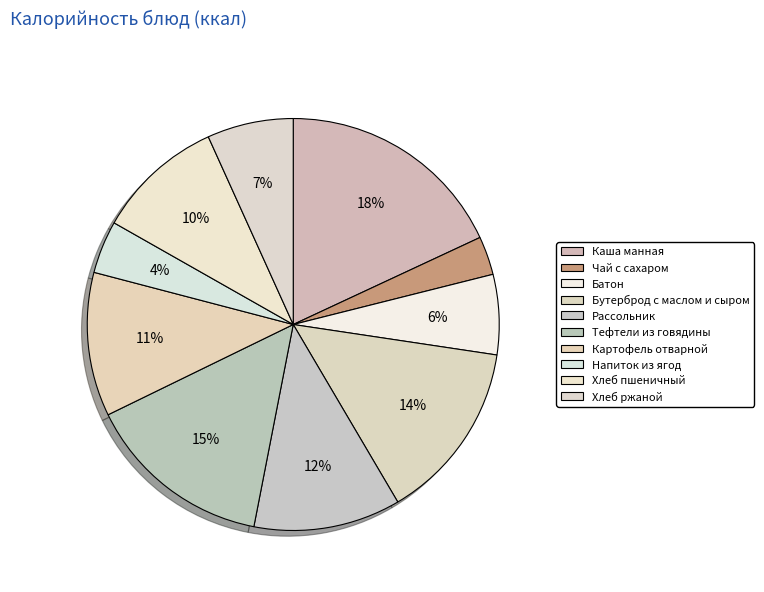

What percentage is the Бутерброд с маслом и сыром slice, to the nearest percent?

14%